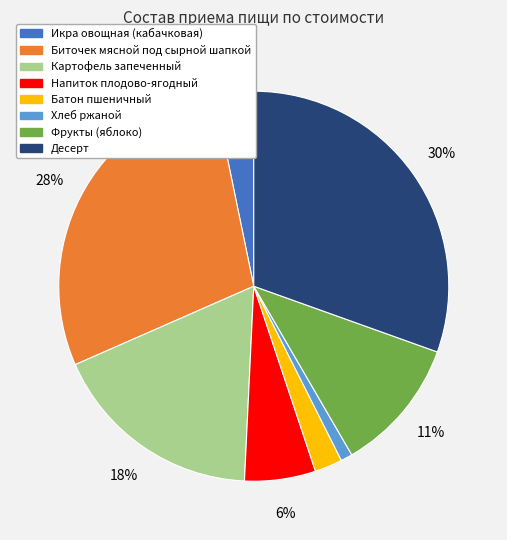

How many segments does this pie chart have?

8